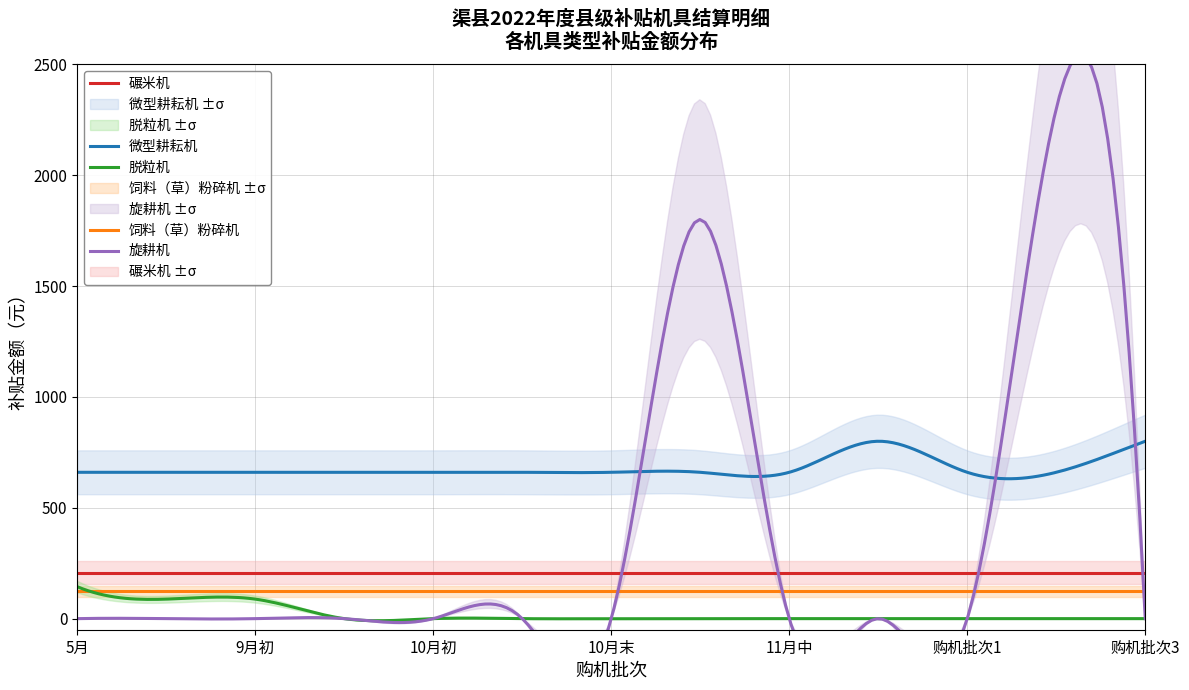

Rank the series at 2022-10 from lowest to highest value.

脱粒机, 旋耕机, 饲料（草）粉碎机, 碾米机, 微型耕耘机